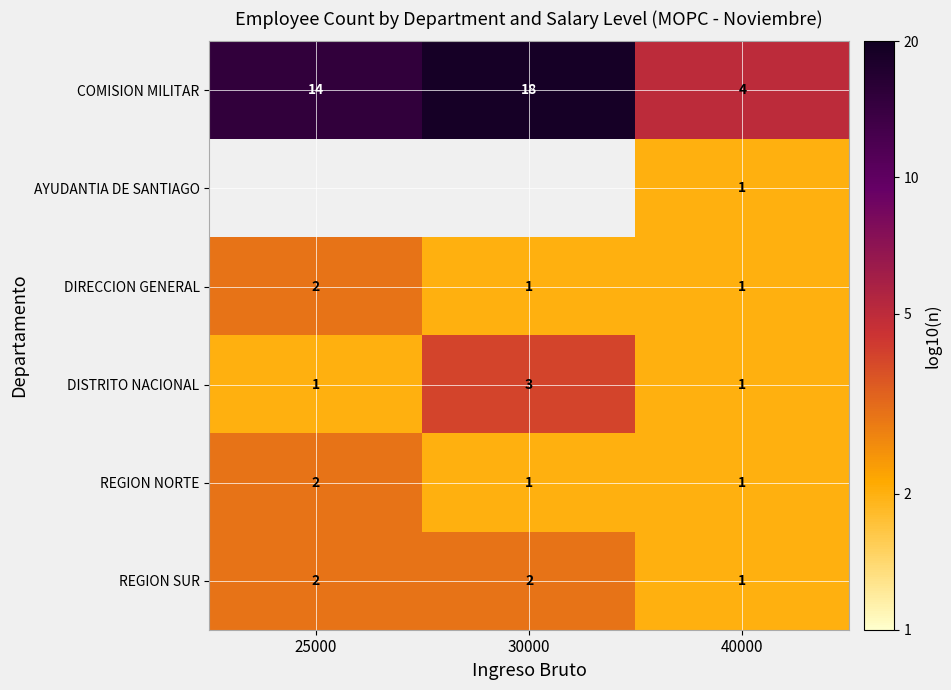

At which label does REGION NORTE reach its minimum?

30000